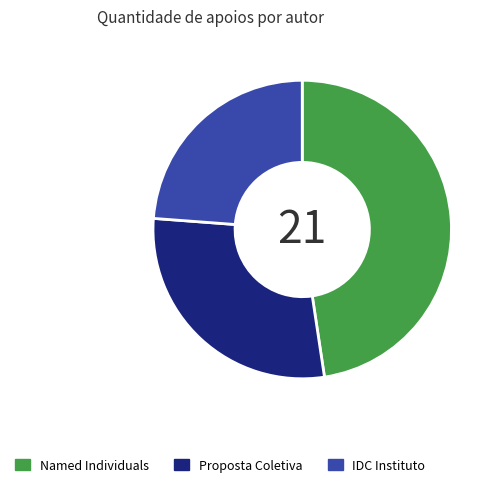

True or false: Proposta Coletiva accounts for 29% of the total.

True